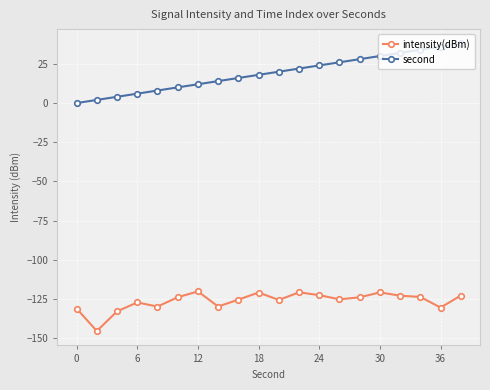

What is the value of the second point at the 5th from the left?

8.0